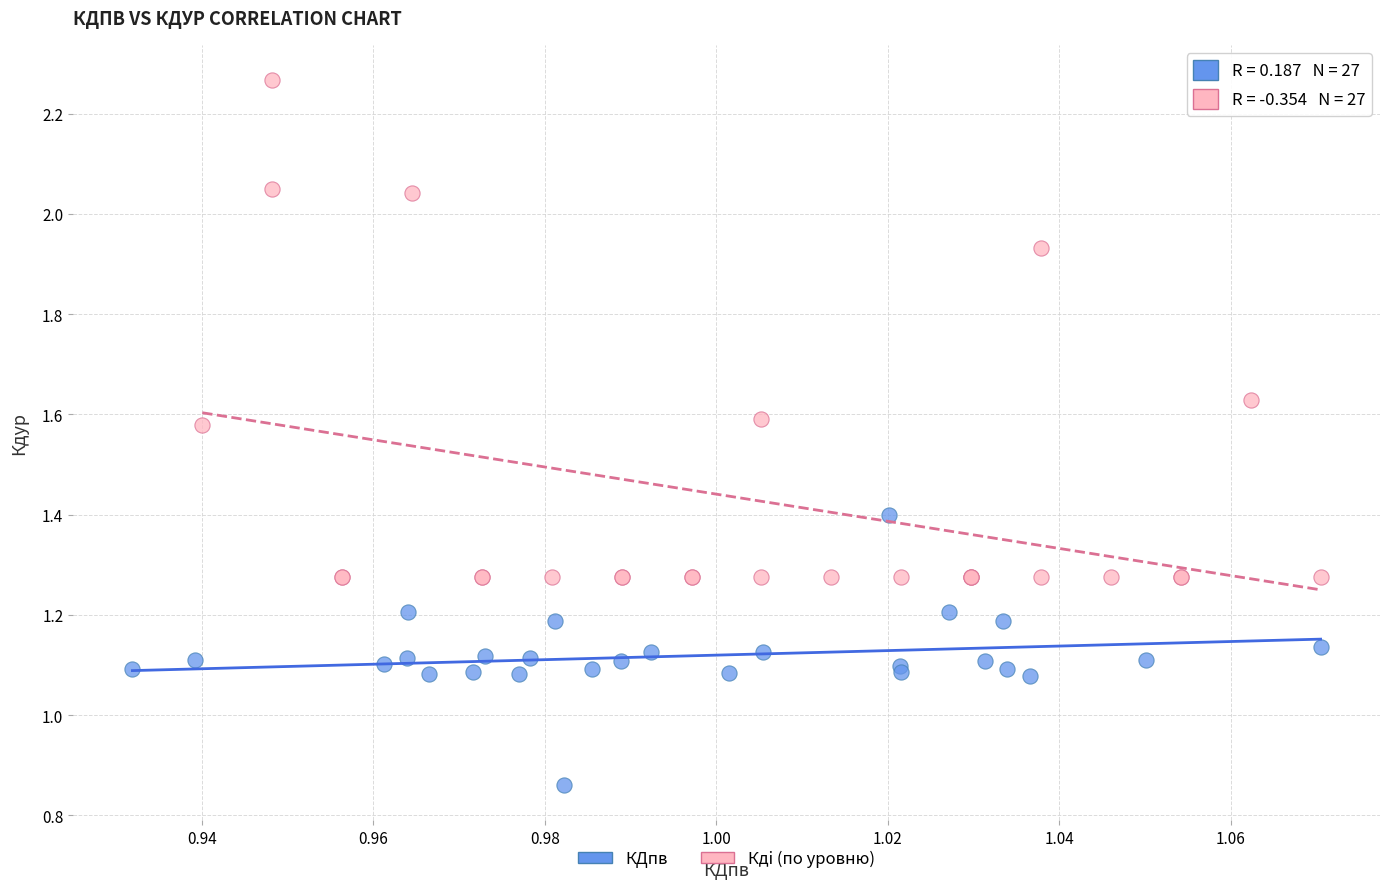

What are all the series names shown in the legend?

КДпв, Кдi (по уровню)